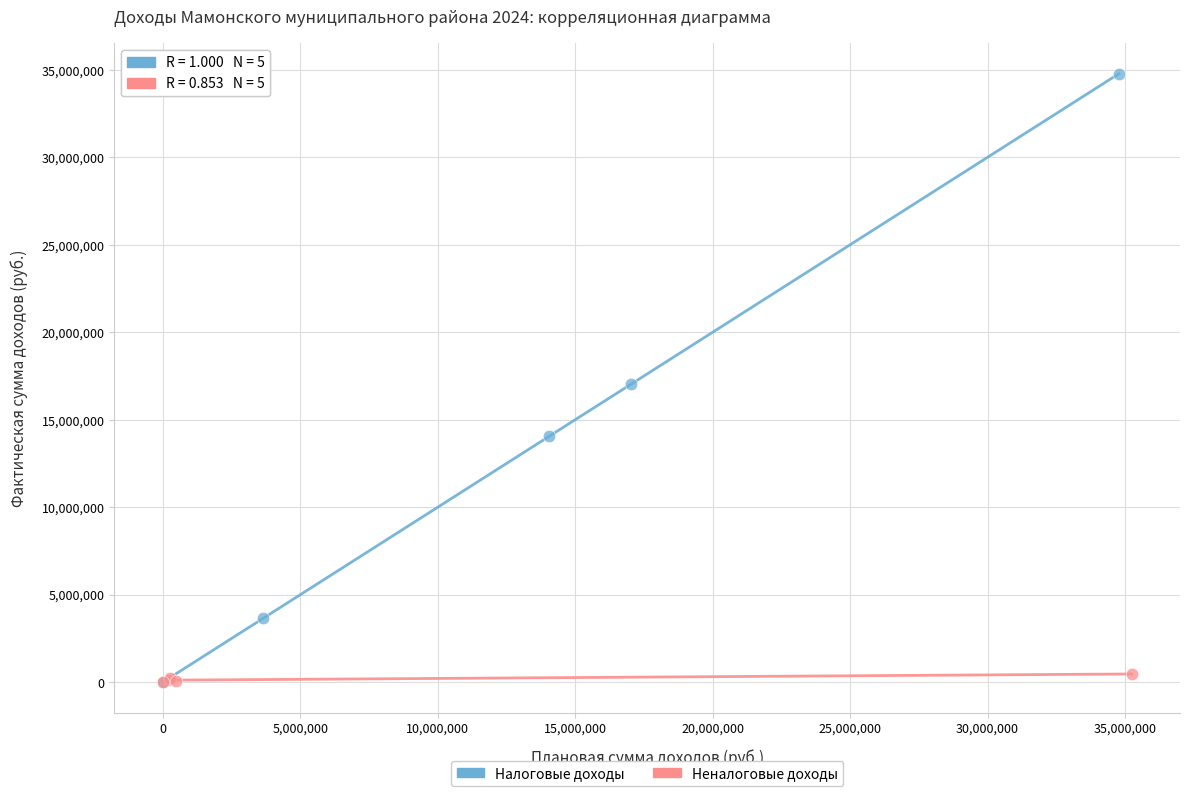

Which series has the largest Y range (max minus min)?

Налоговые доходы